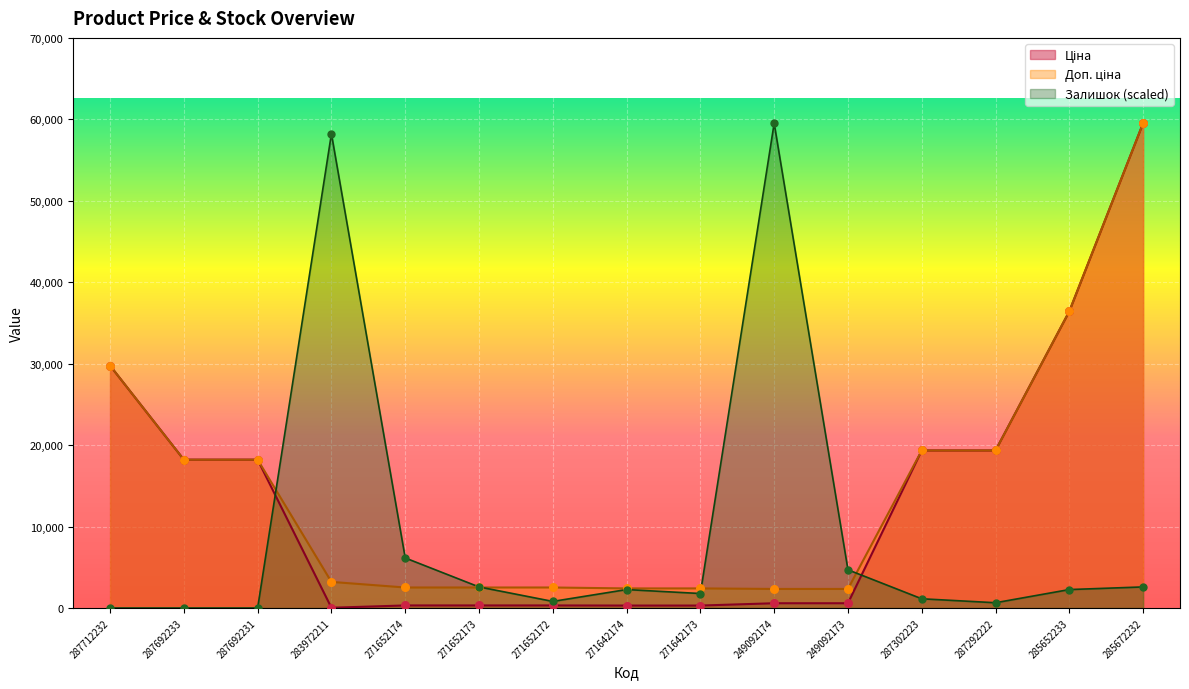

Which series reaches the maximum Y coordinate?

Ціна